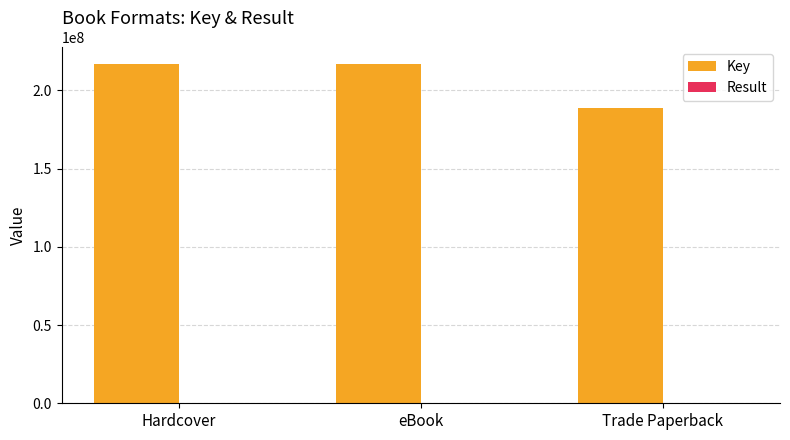

Which series has the largest total across all categories?

Key